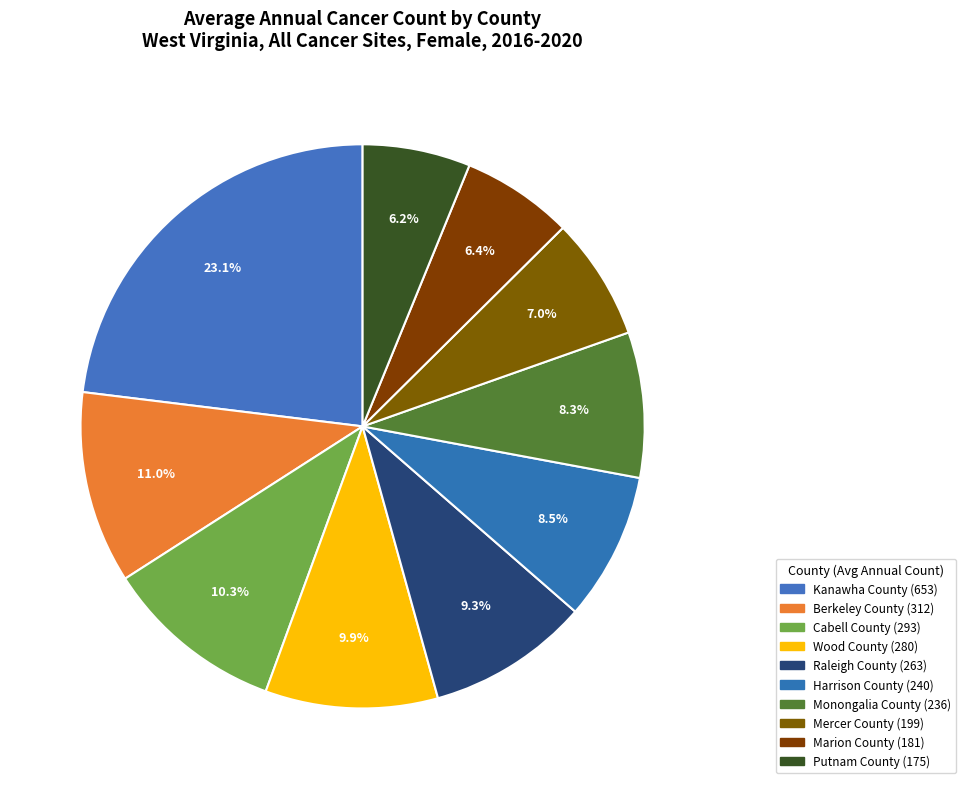

Combined, do Mercer County and Harrison County account for over 50%?

No